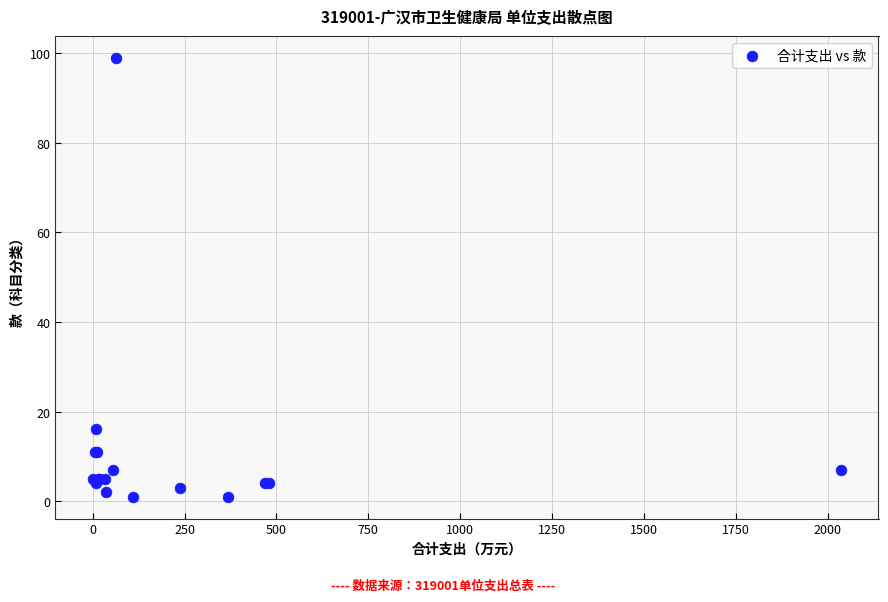

What Y value in the scatter plot is closest to 50?

16